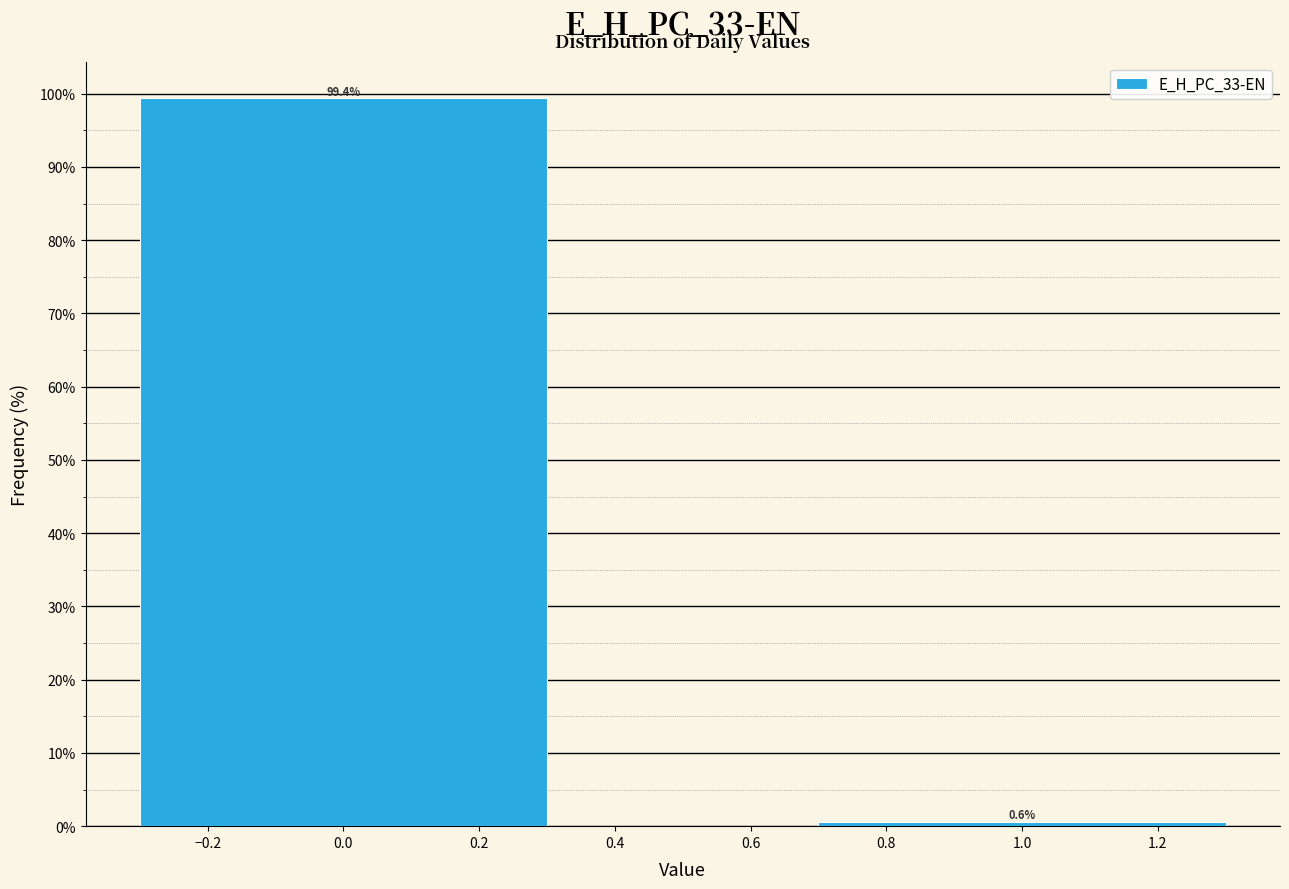

Reading left to right, what are all the values shown in this chart?

0.0=99.4	1.0=0.6